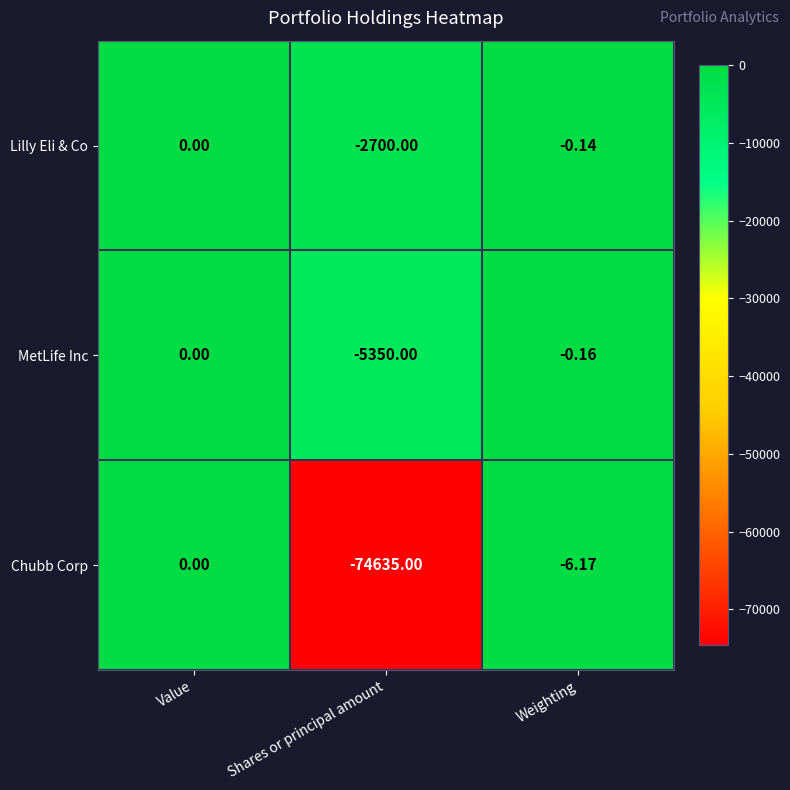

Which category has the lowest value in the MetLife Inc series?

Shares or principal amount